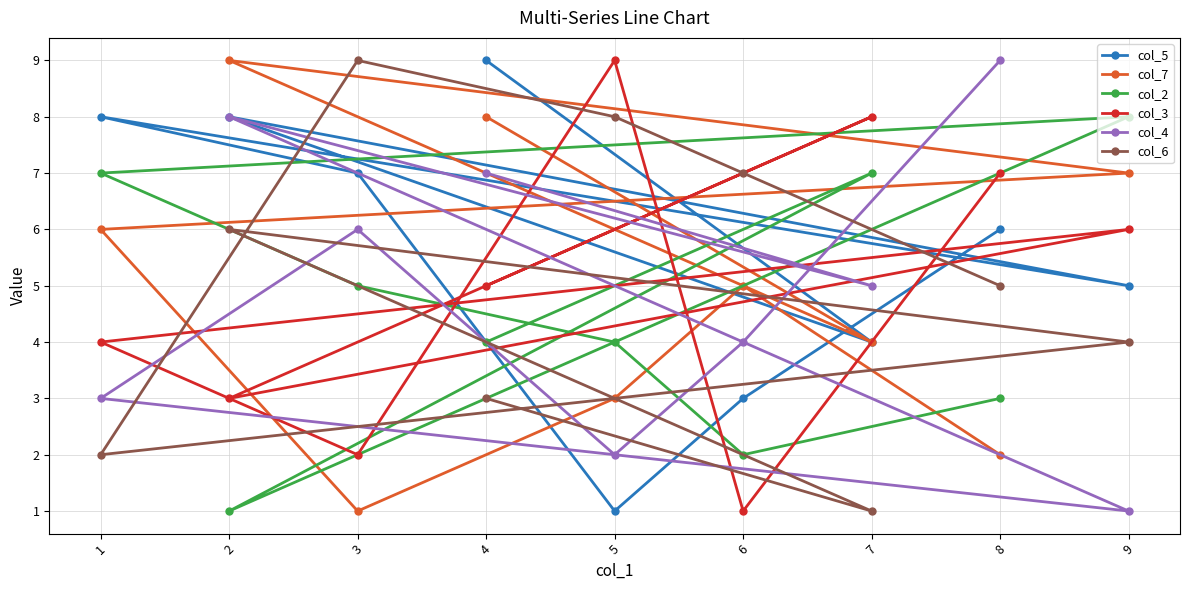

What is the average value of the col_5 series?

6